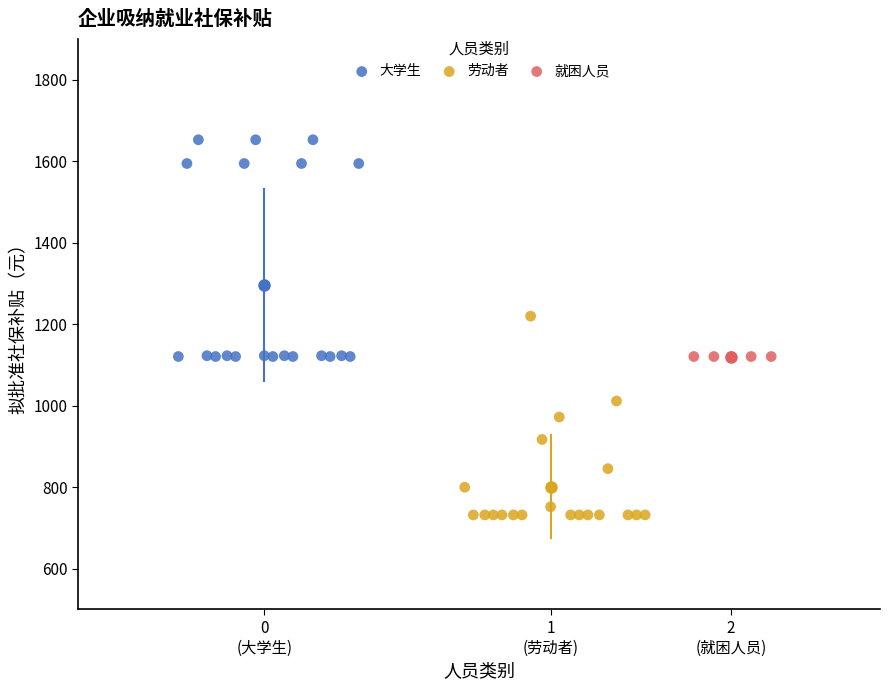

Which series contains the lowest Y value?

劳动者